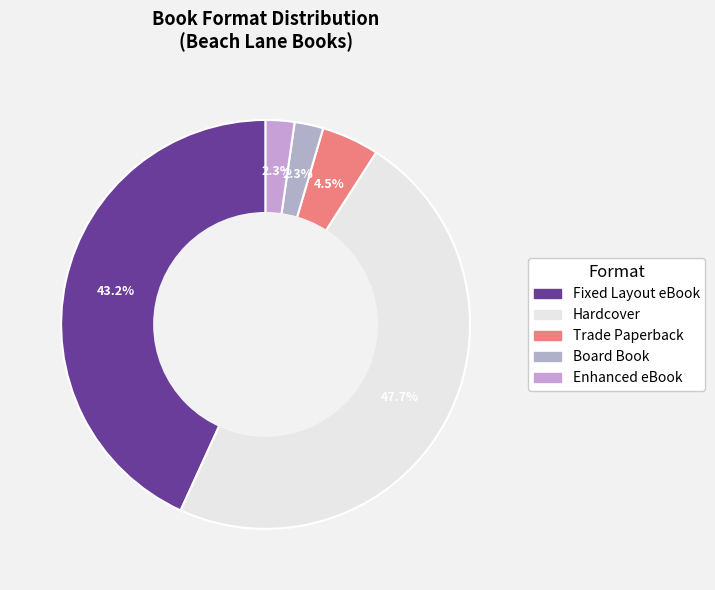

Is it true that Board Book is 9% of the pie?

False